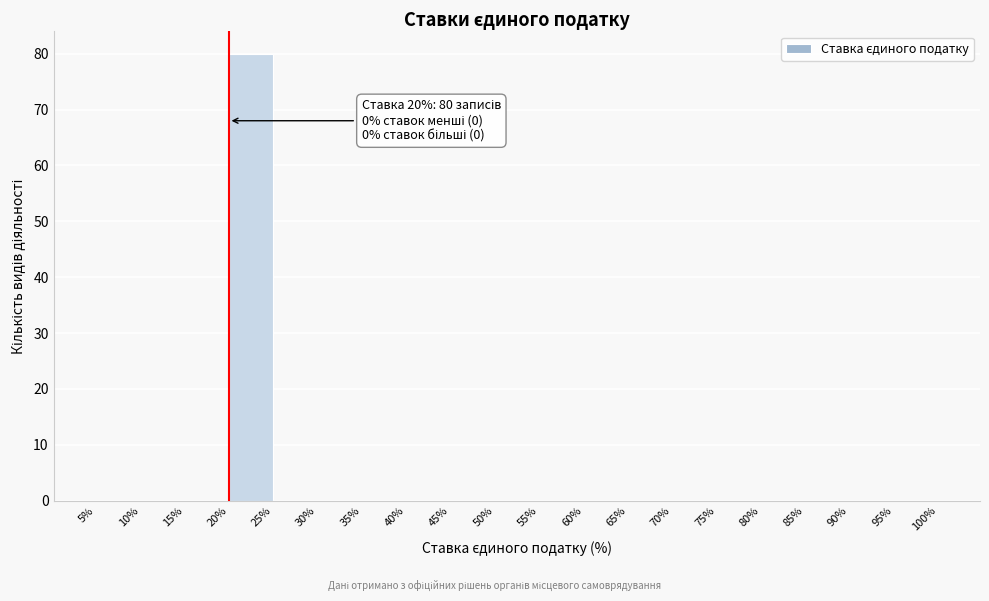

Which range on the x-axis has the tallest bar?

20% to 25%